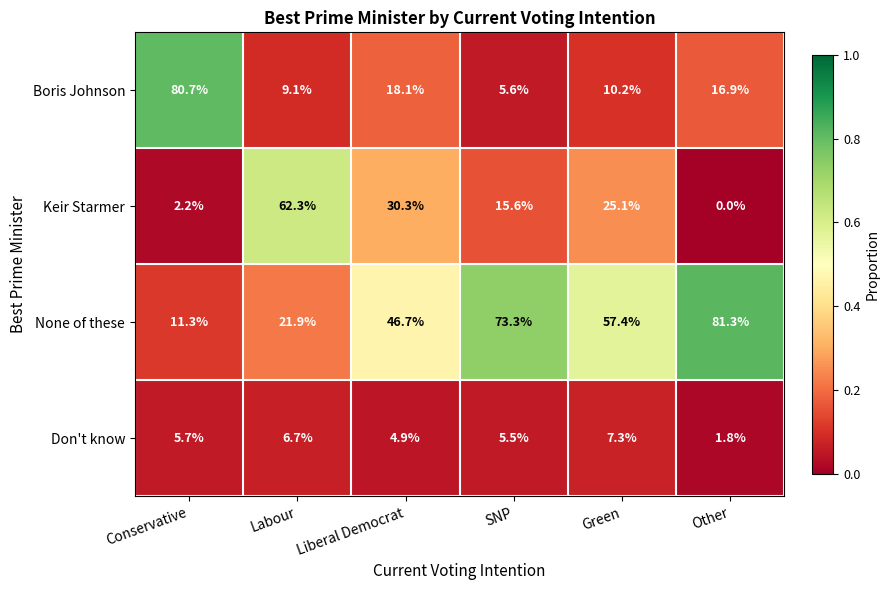

The Keir Starmer series shows 62.3 at Labour. True or false?

True